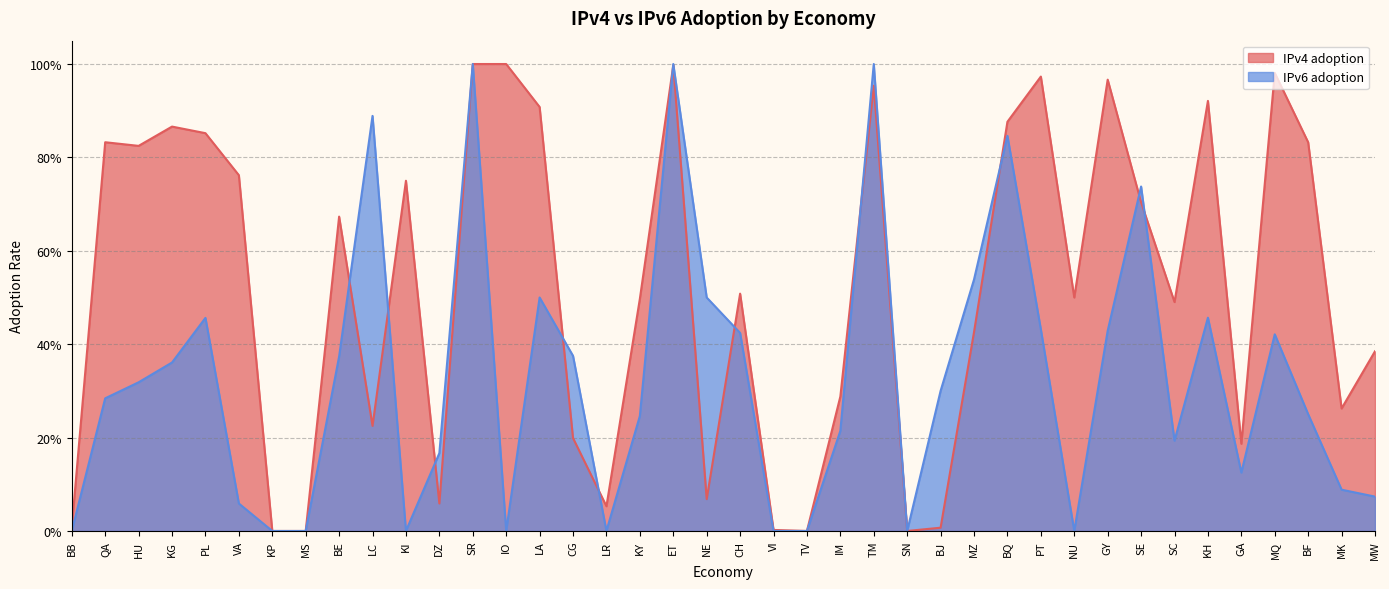

What is the difference between the highest and lowest values at MW?

0.3